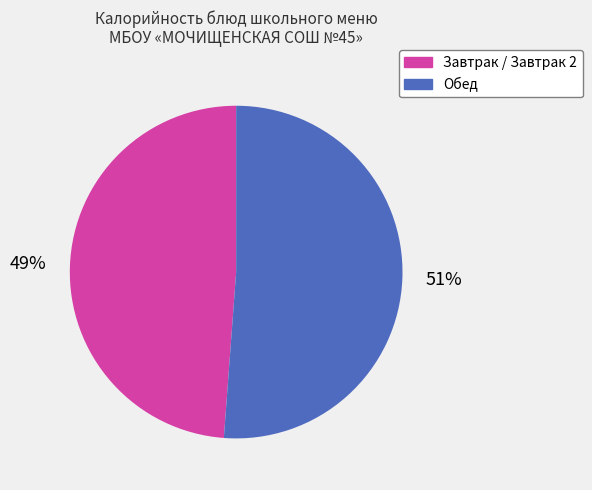

Combined, do Обед and Завтрак / Завтрак 2 account for over 50%?

Yes